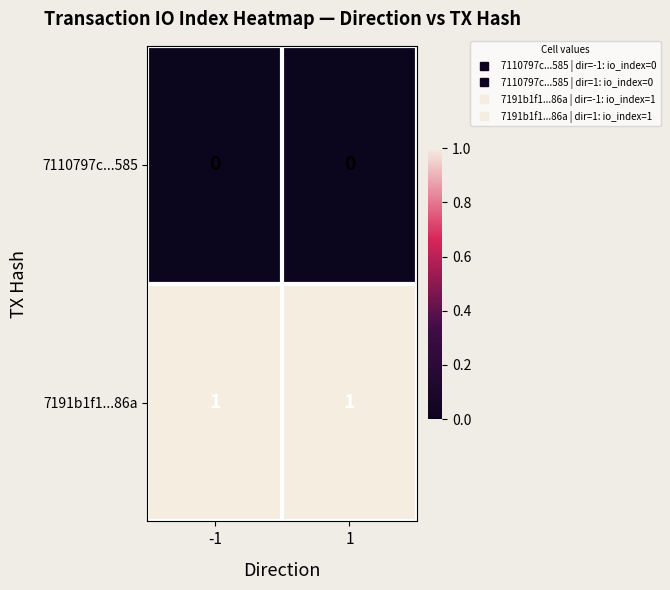

True or false: 7191b1f1...86a has a value of 1 at -1.

True